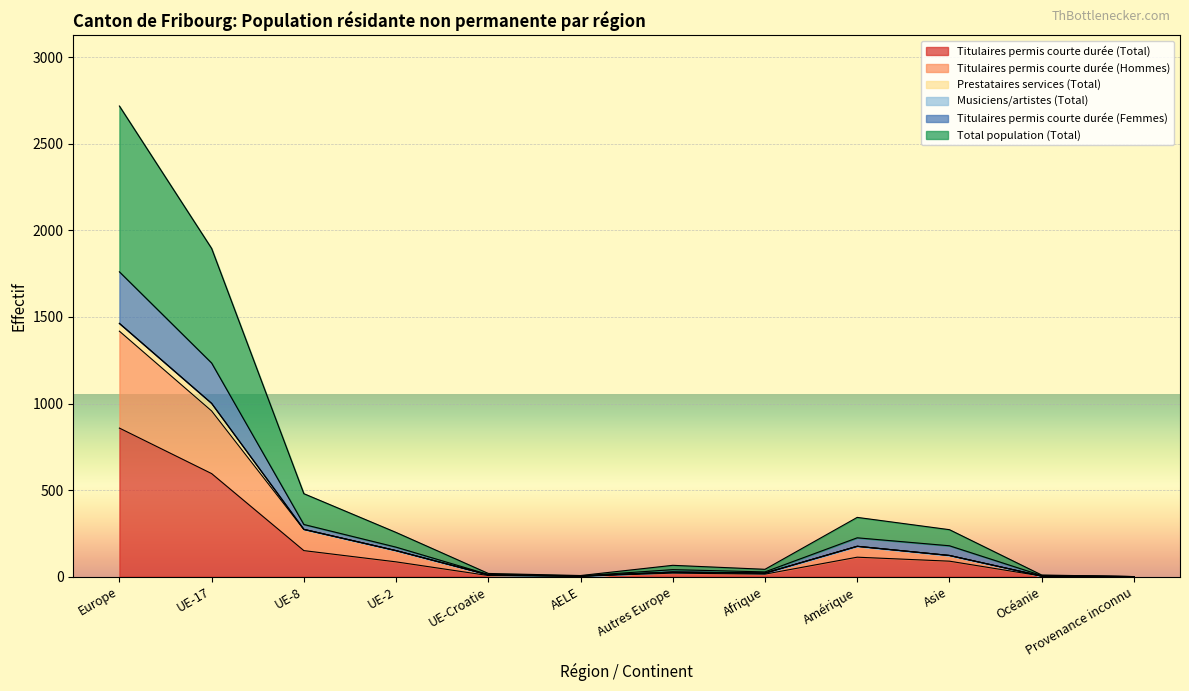

At how many categories does at least one series exceed 2697?

1